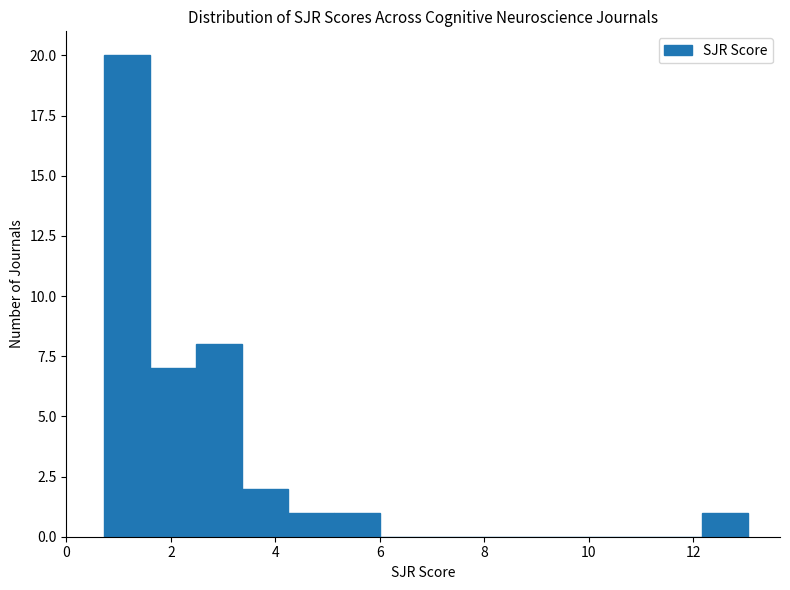

Reading left to right, list every bar in this chart as the range it spans on the x-axis followed by its height. Neither the bar edges nor the heights are printed on the chart, so give them approximately, as read against the axes.

0.8 to 1.6: 20
1.6 to 2.4: 7
2.4 to 3.4: 8
3.4 to 4.2: 2
4.2 to 5.2: 1
5.2 to 6.0: 1
6.0 to 6.8: 0
6.8 to 7.8: 0
7.8 to 8.6: 0
8.6 to 9.6: 0
9.6 to 10.4: 0
10.4 to 11.2: 0
11.2 to 12.2: 0
12.2 to 13.0: 1